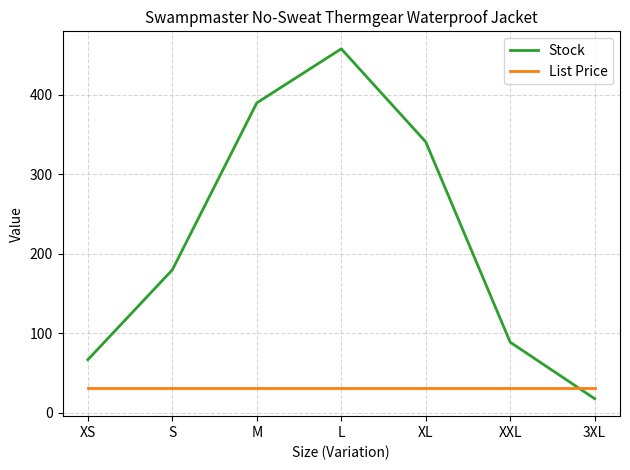

What is the greatest value displayed?

458.0